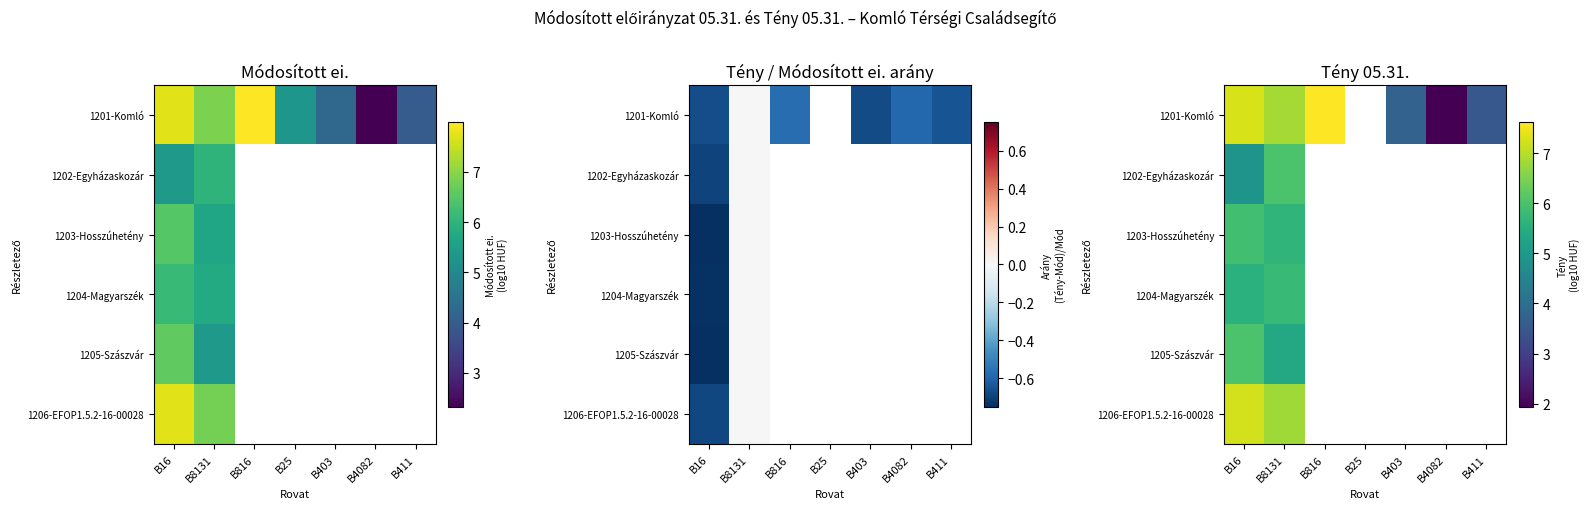

At which category is the sum across all series the highest?

B16